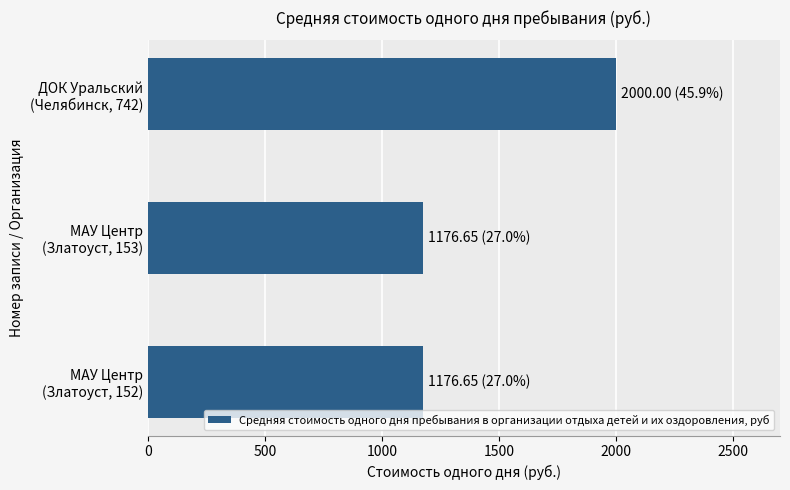

What is the sum of all values?

4353.3